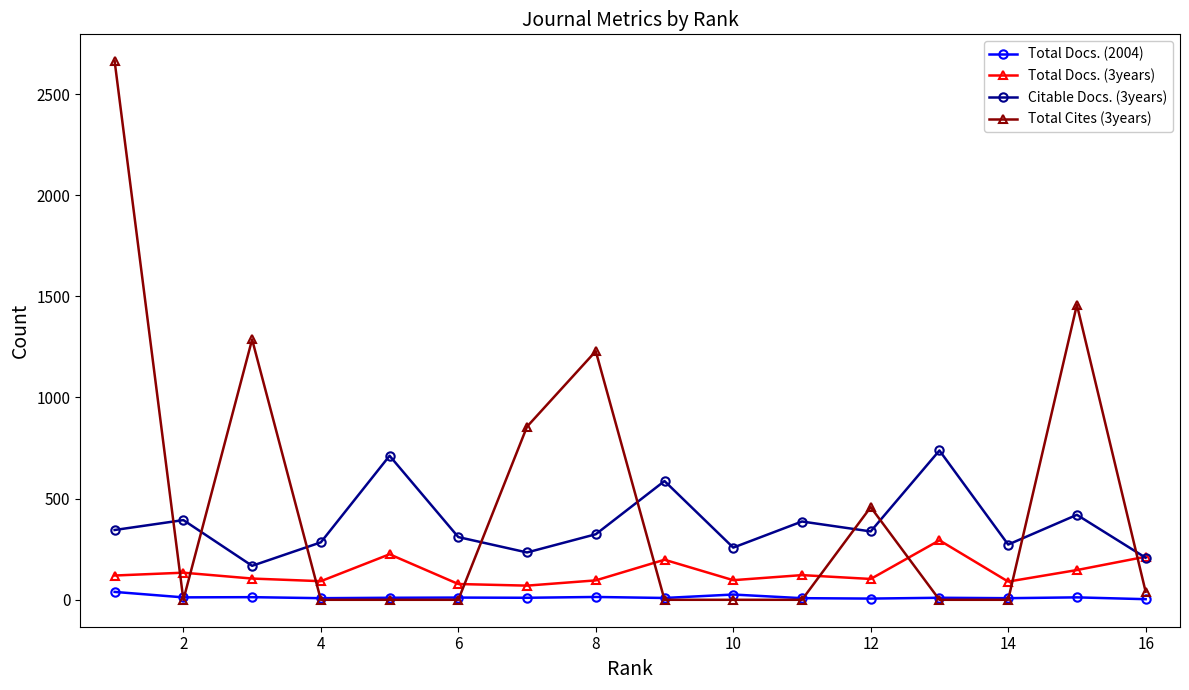

True or false: Total Docs. (3years) and Total Docs. (2004) cross at least once.

False